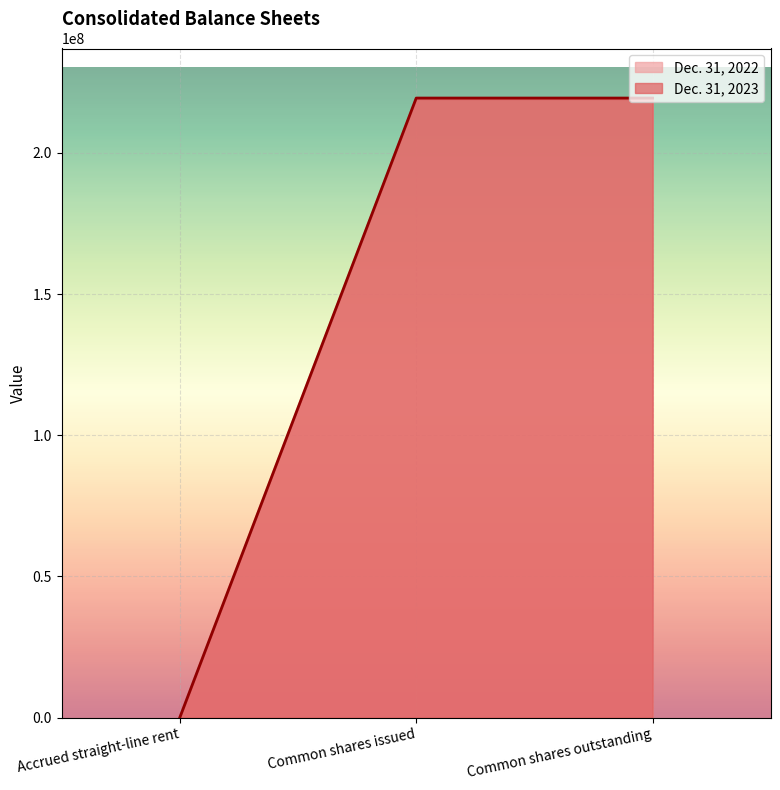

Reading left to right, list all the values displayed in this chart.

Dec. 31, 2023: Accrued straight-line rent=55482	Common shares issued=219448429	Common shares outstanding=219448429
Dec. 31, 2022: Accrued straight-line rent=44460	Common shares issued=219185658	Common shares outstanding=219185658